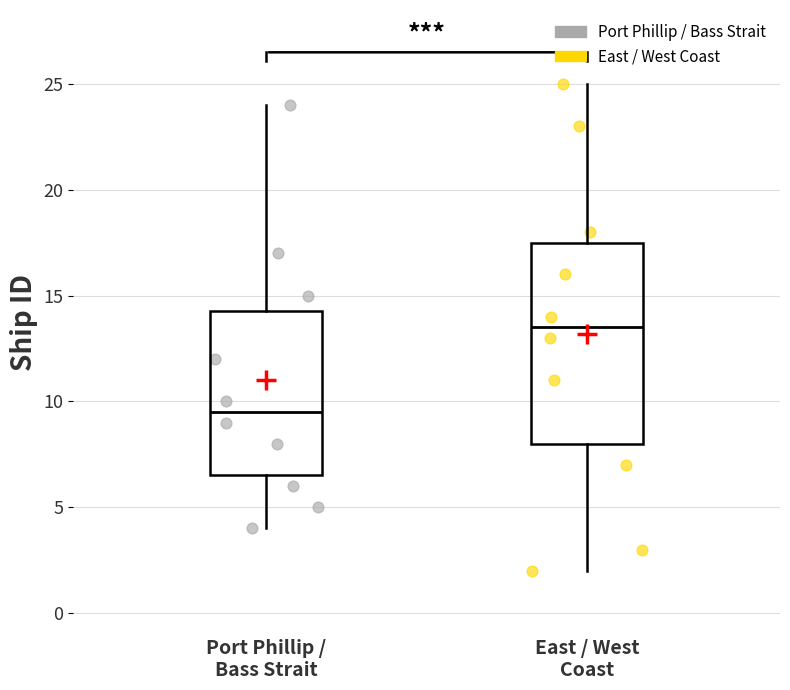

Where is the lower edge of the box for East / West Coast on the y-axis? The values are not printed on the chart, so give them approximately, as read against the axis.

8.0